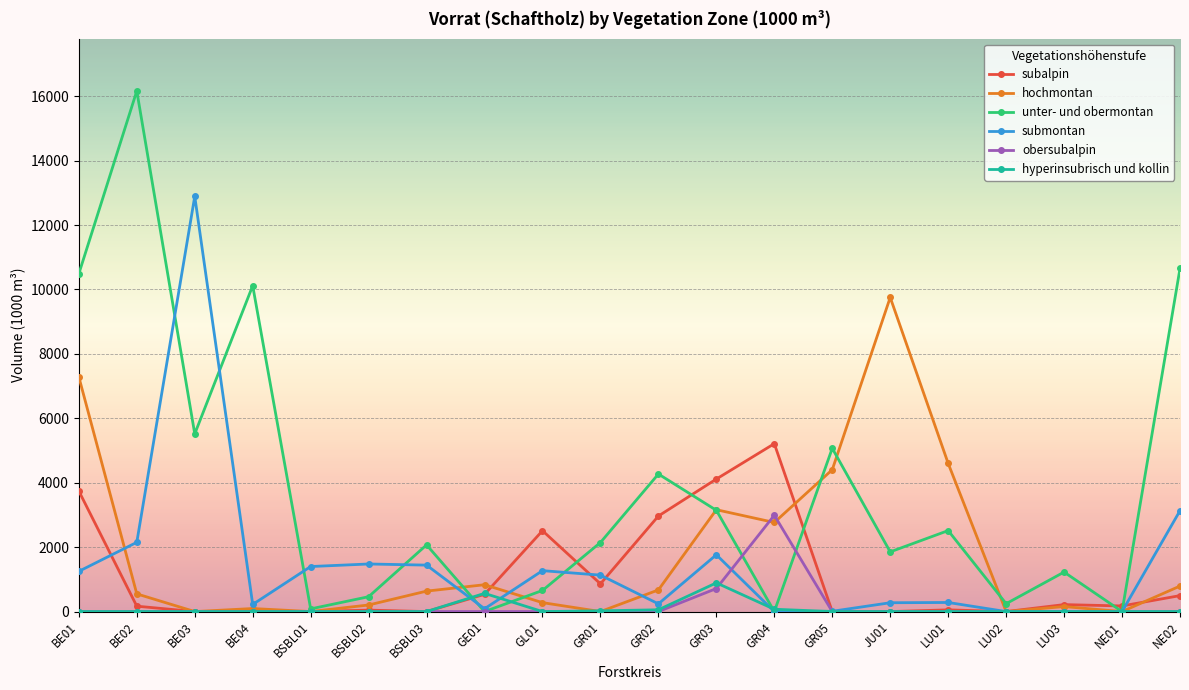

Which series has the widest spread of values?

unter- und obermontan